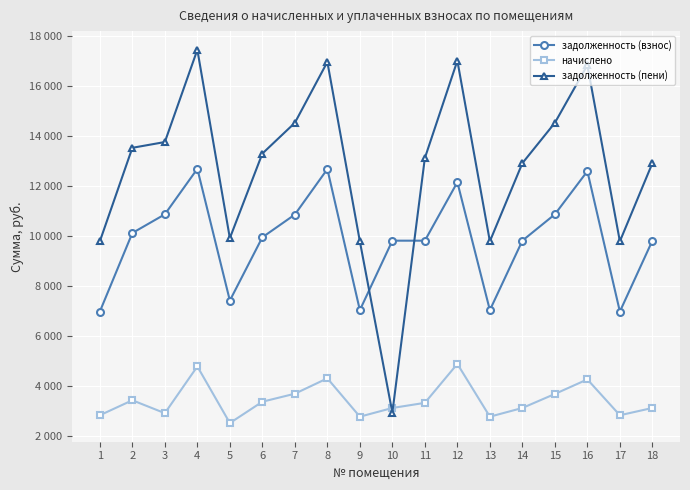

Which label corresponds to the largest value in the chart?

4